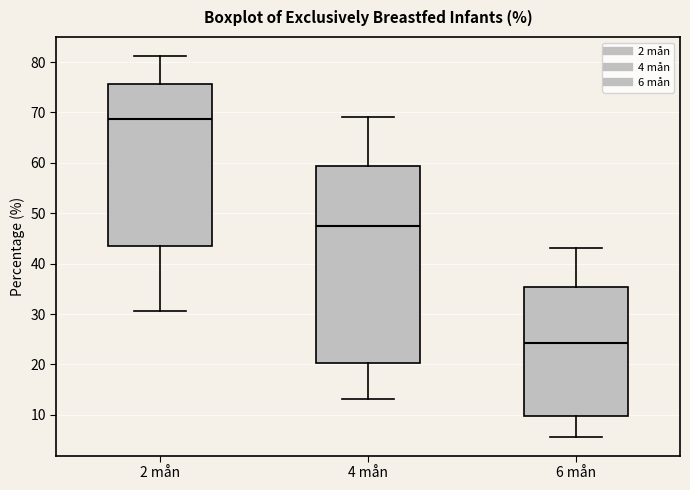

Which box has the highest median line?

2 mån